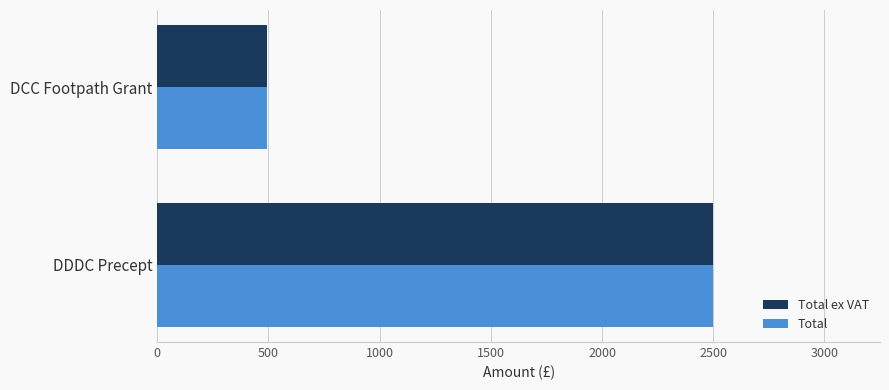

How many values in the Total series are below 2500?

1